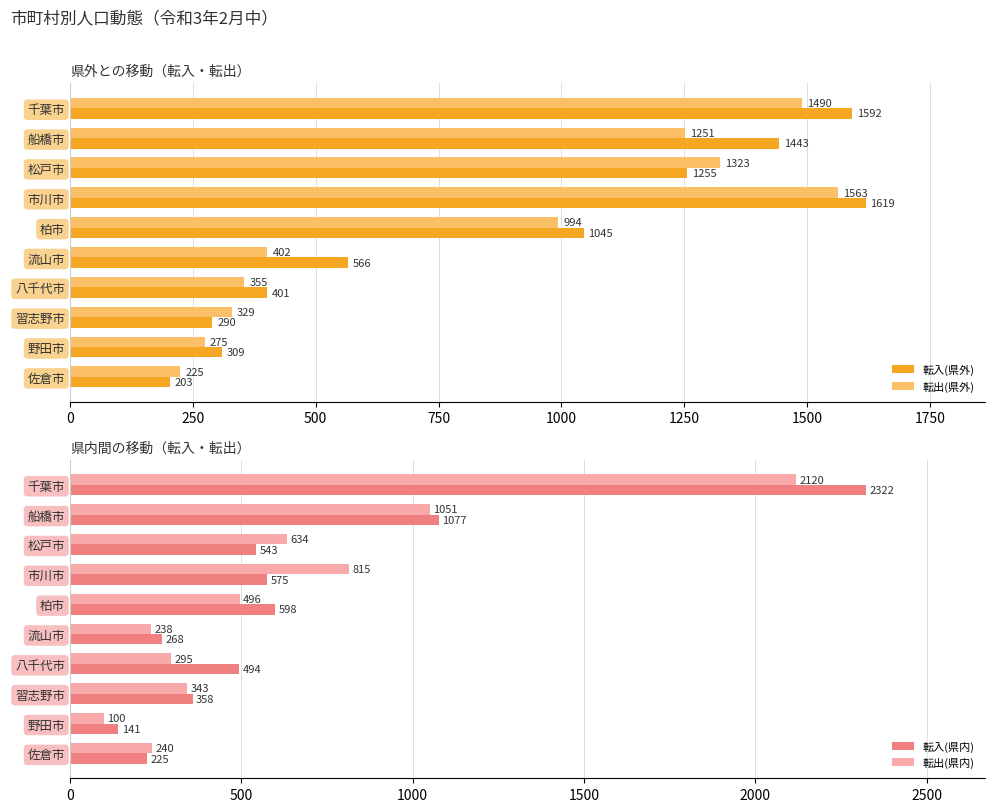

What is the approximate value of 転出(県外) at 松戸市, to the nearest 100?

1300